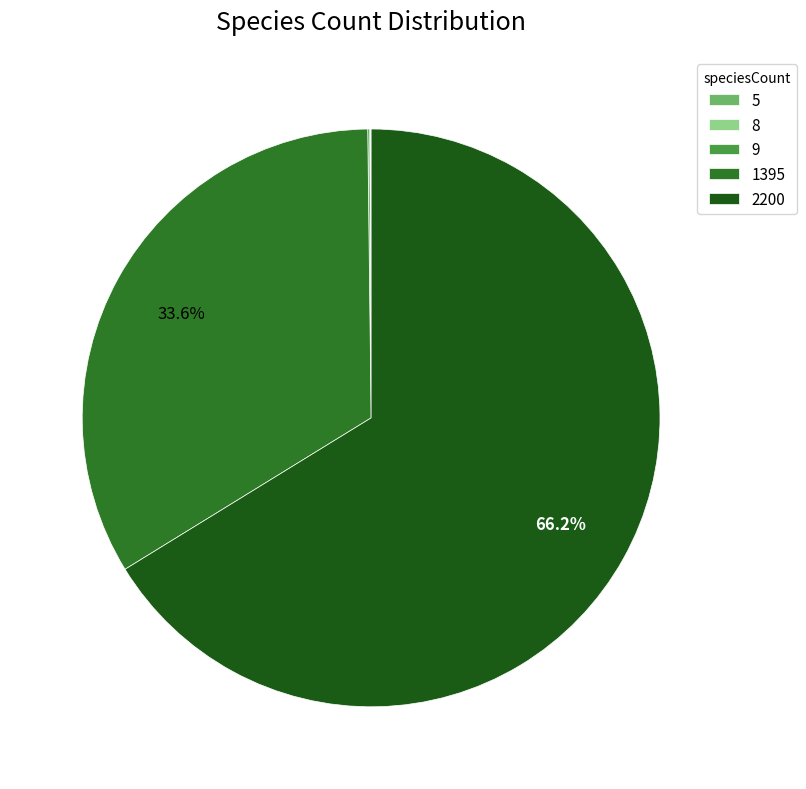

What is the change in value from 8 to 1395?

+1387